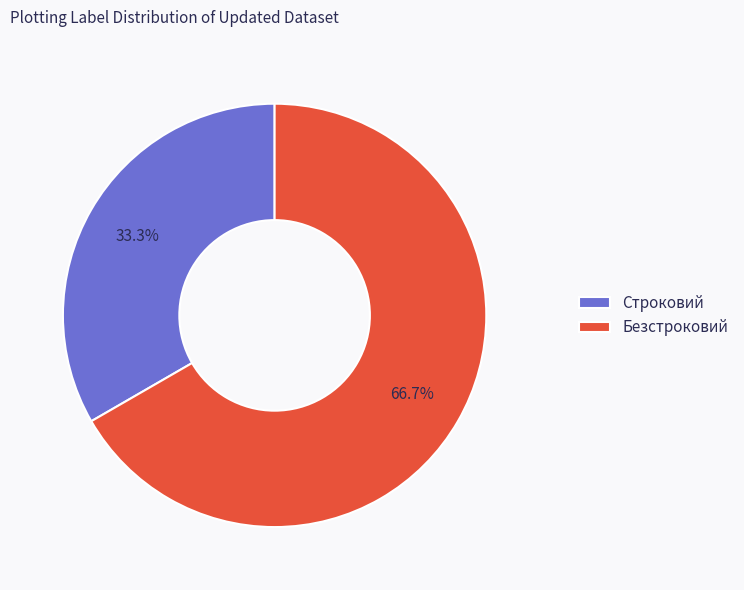

What is the majority slice?

Безстроковий